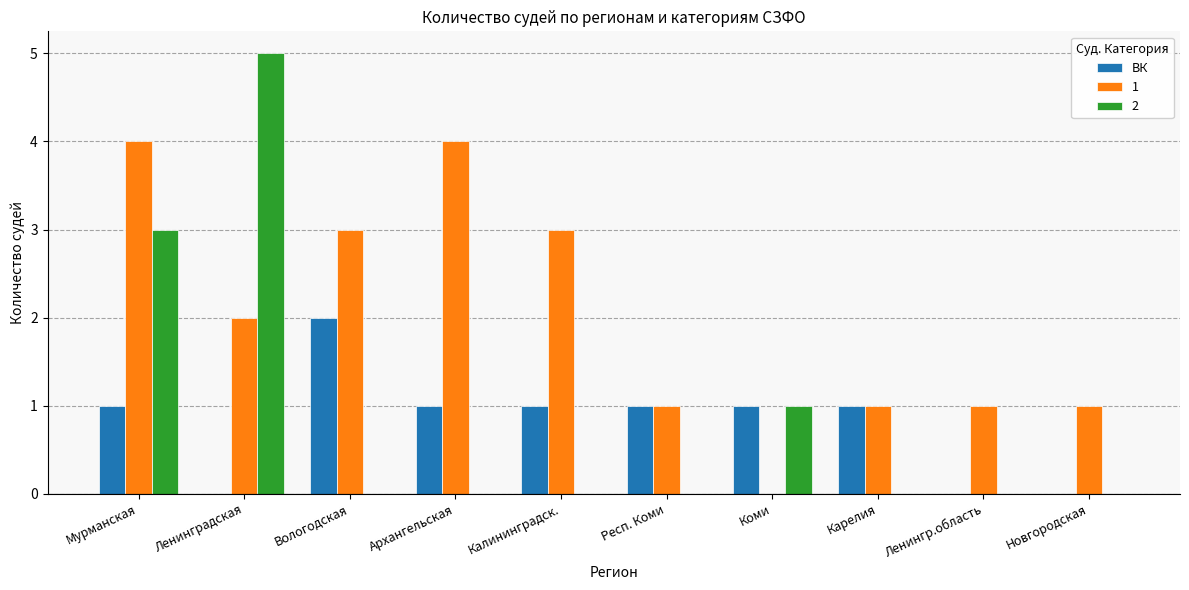

The ВК series shows 1 at Новгородская. True or false?

False